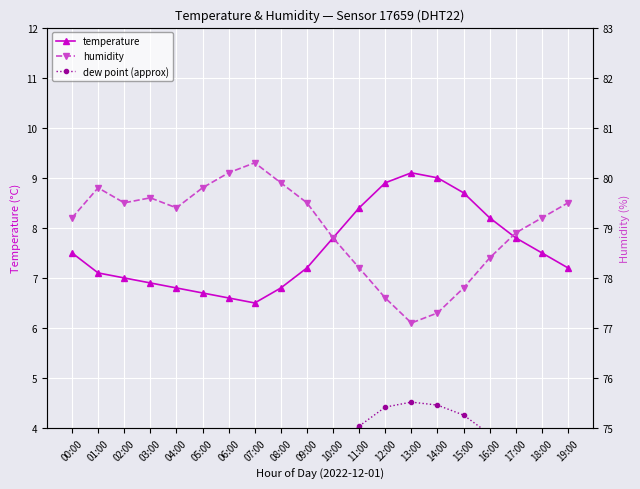

Where is humidity nearest to the value 78?

11:00